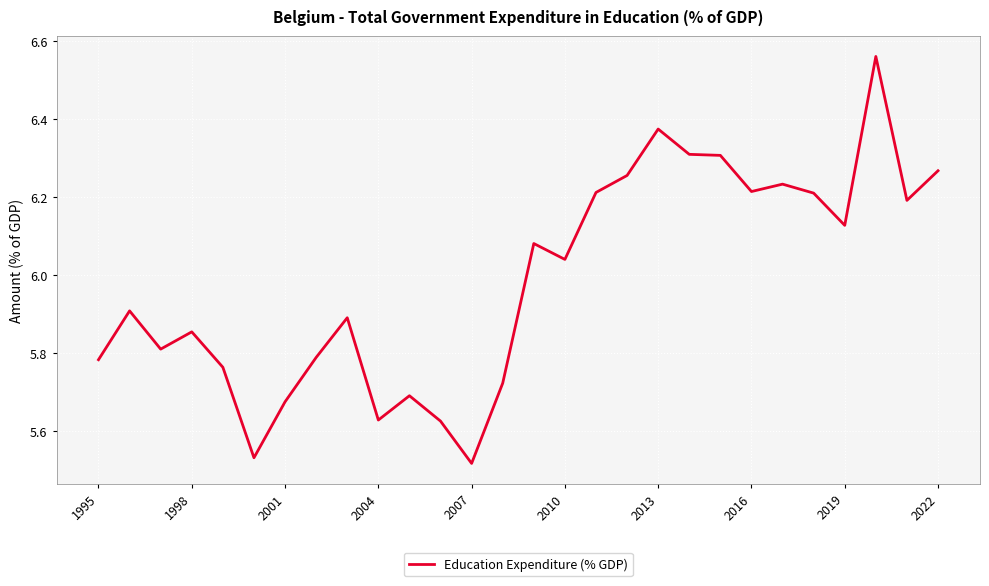

What is the difference between the maximum and minimum values?

1.0